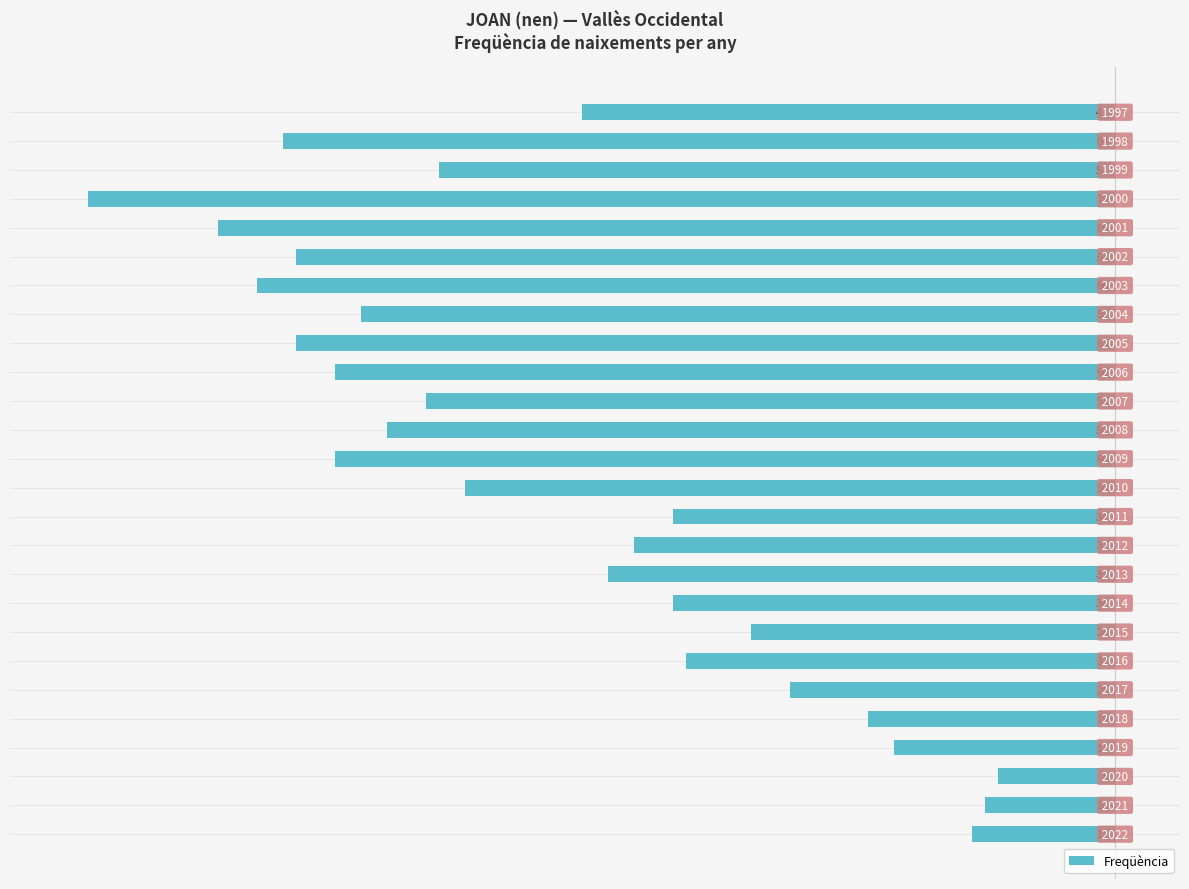

Does the chart contain any negative values?

Yes